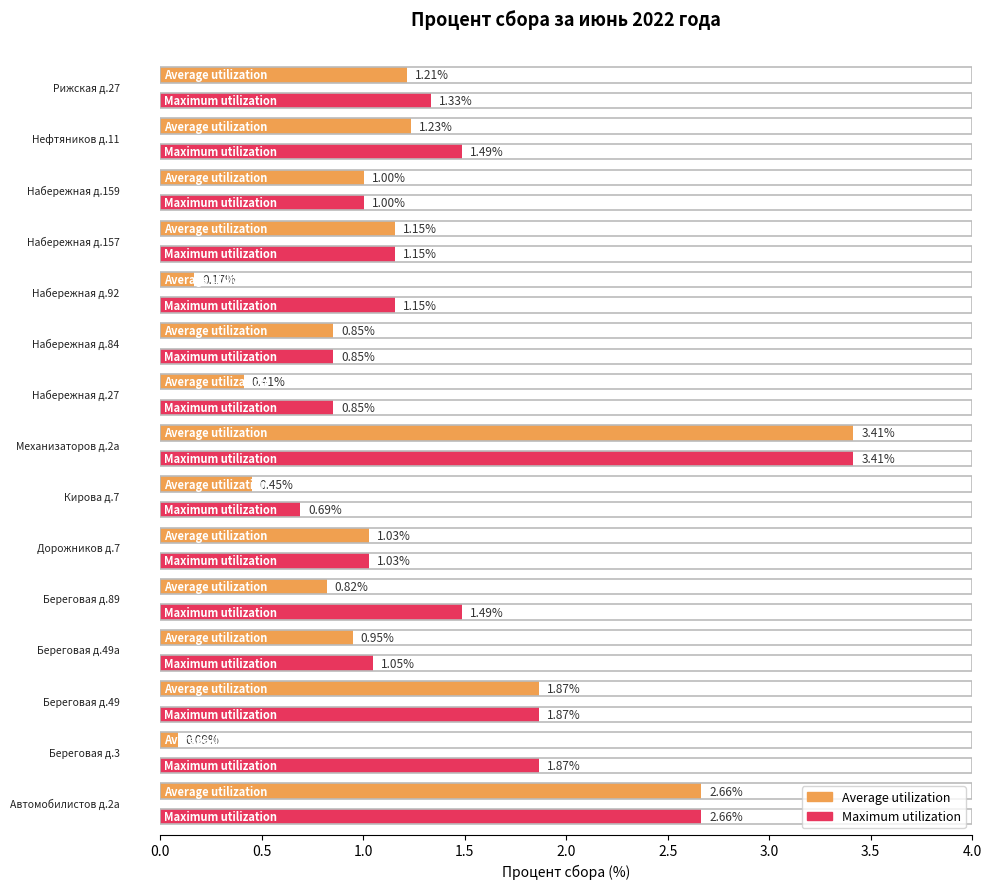

Rank the series by their average value, from lowest to highest.

Average utilization, Maximum utilization